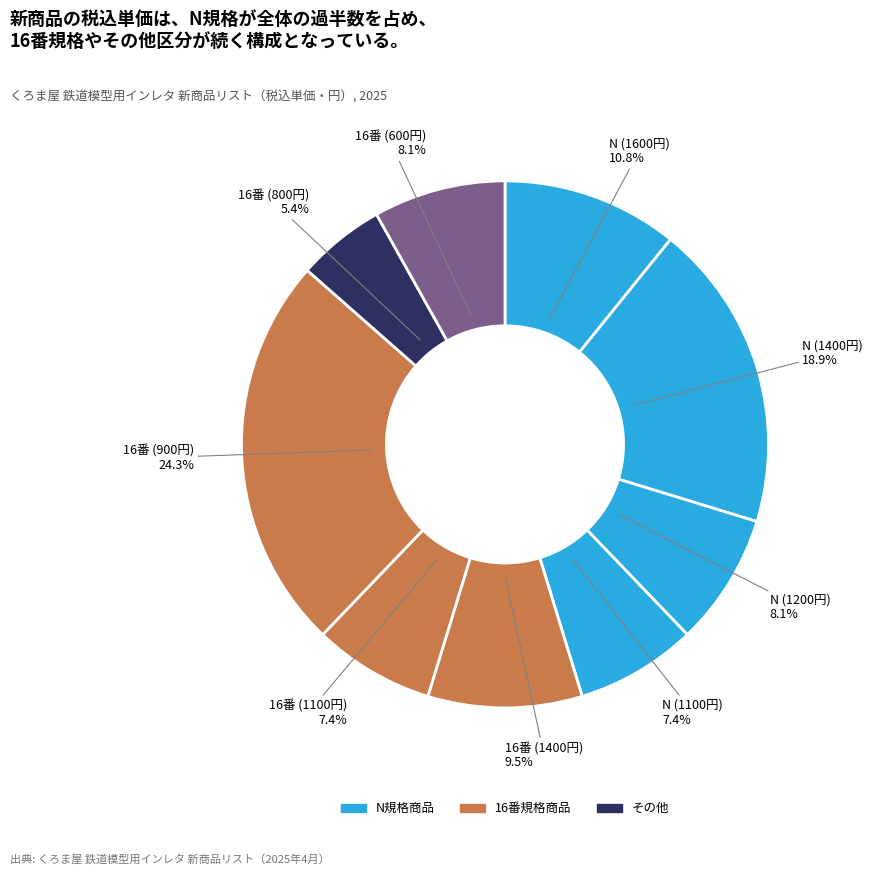

How many slices are in this pie chart?

10